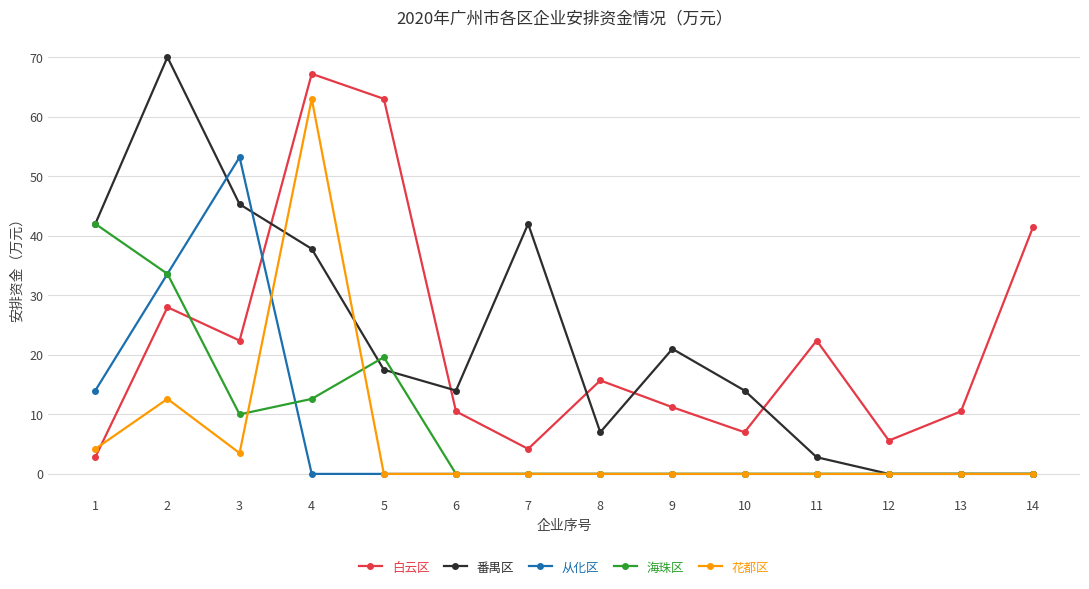

The 花都区 series shows 0.0 at 10. True or false?

True